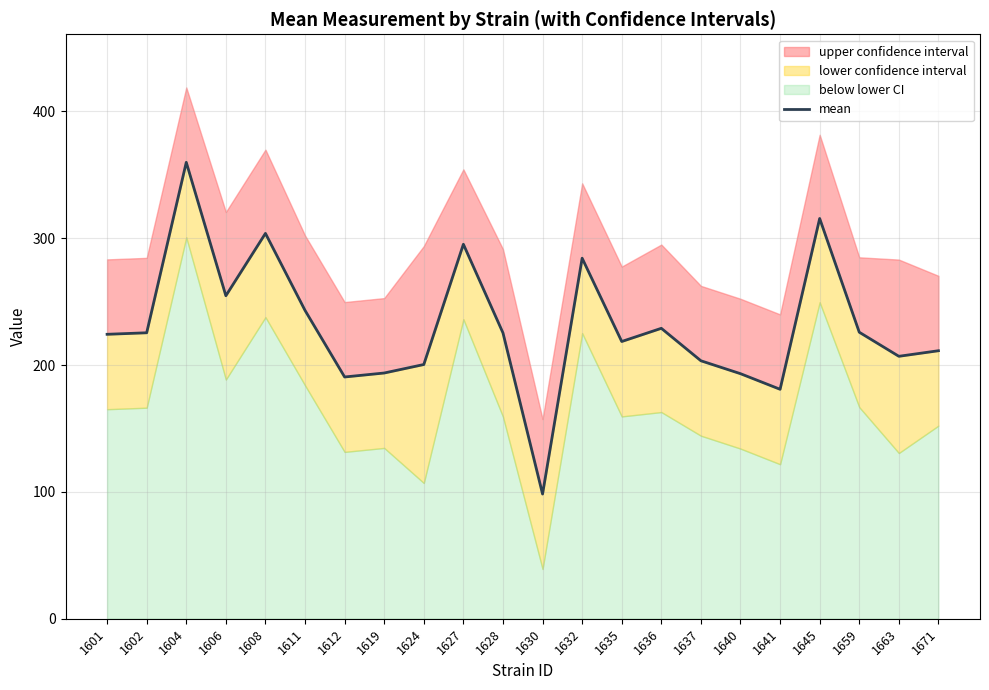

What is the change in value from 1627 to 1636?

-66.3